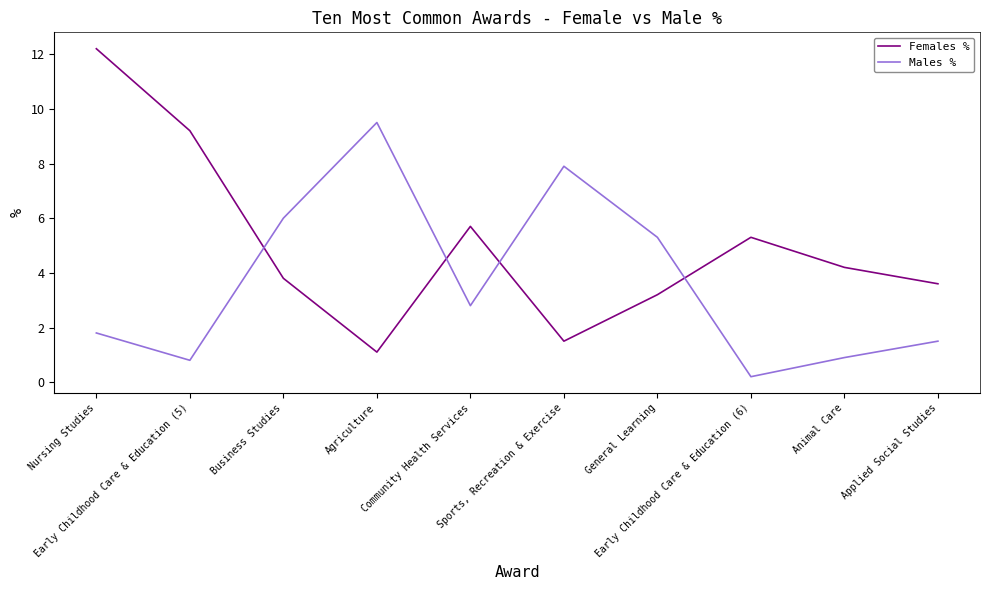

Is it true that Females % equals 14.2 at Early Childhood Care & Education (5)?

False